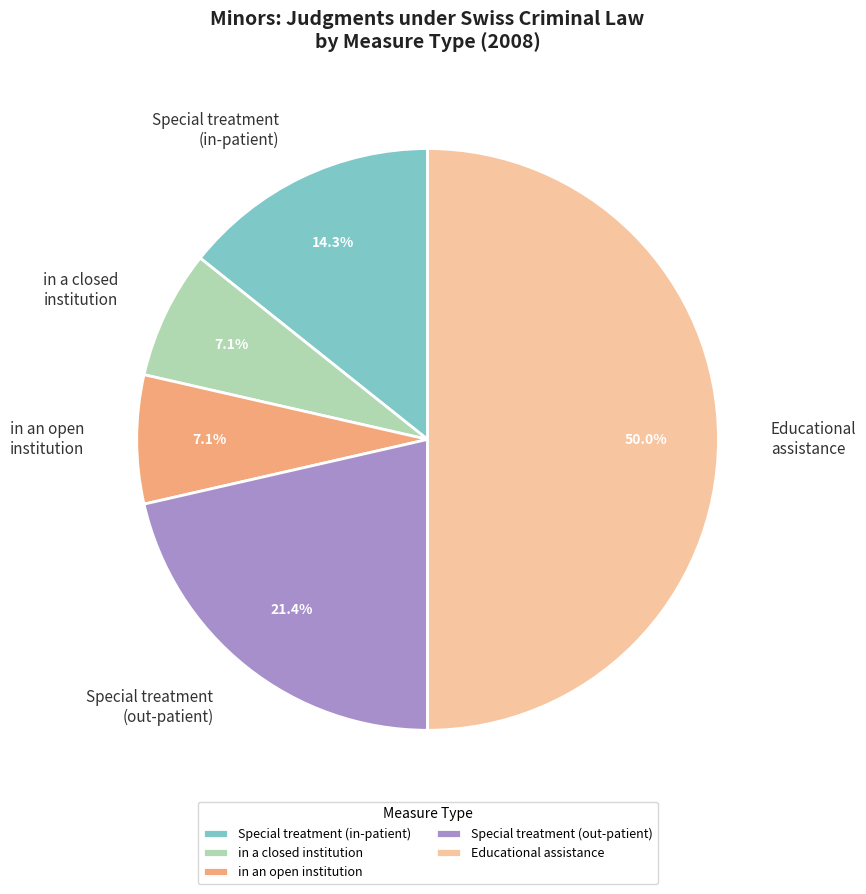

Is Special treatment (out-patient) the majority of the pie?

No